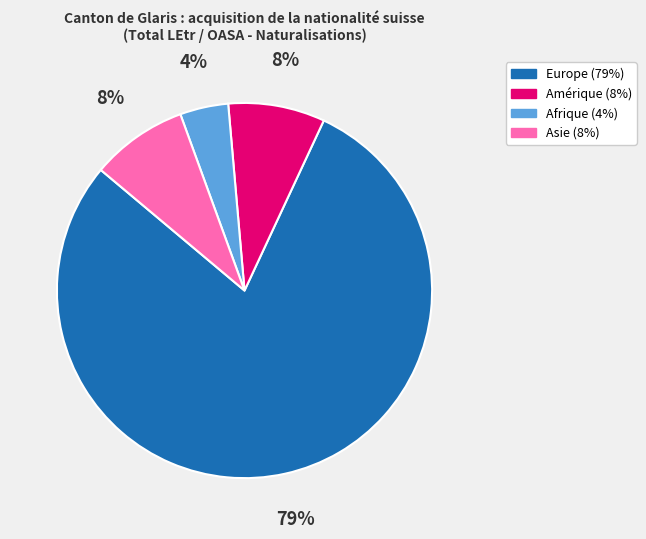

How many slices are in this pie chart?

4